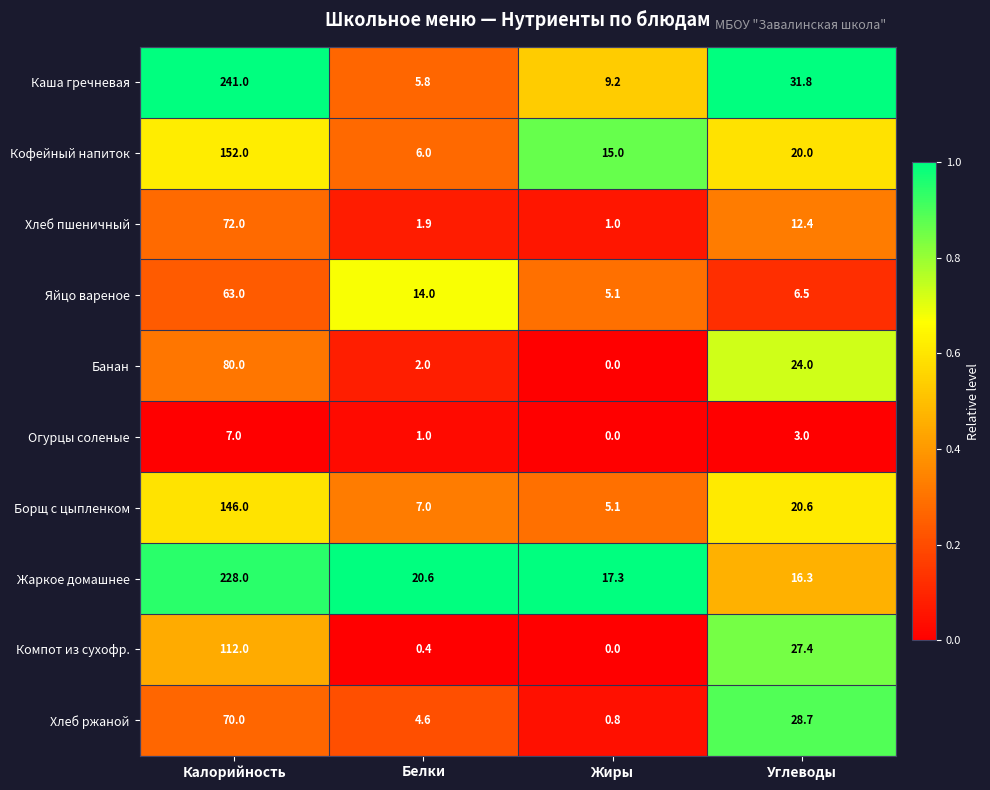

Where does the Хлеб ржаной series first go above 28?

Калорийность